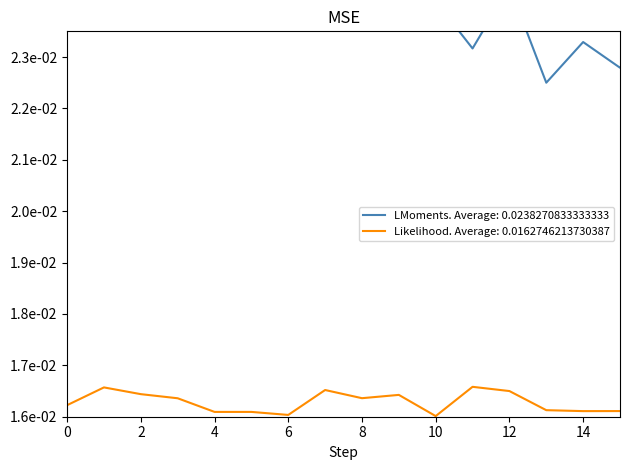

Which has a higher value, 8 or 5?

8